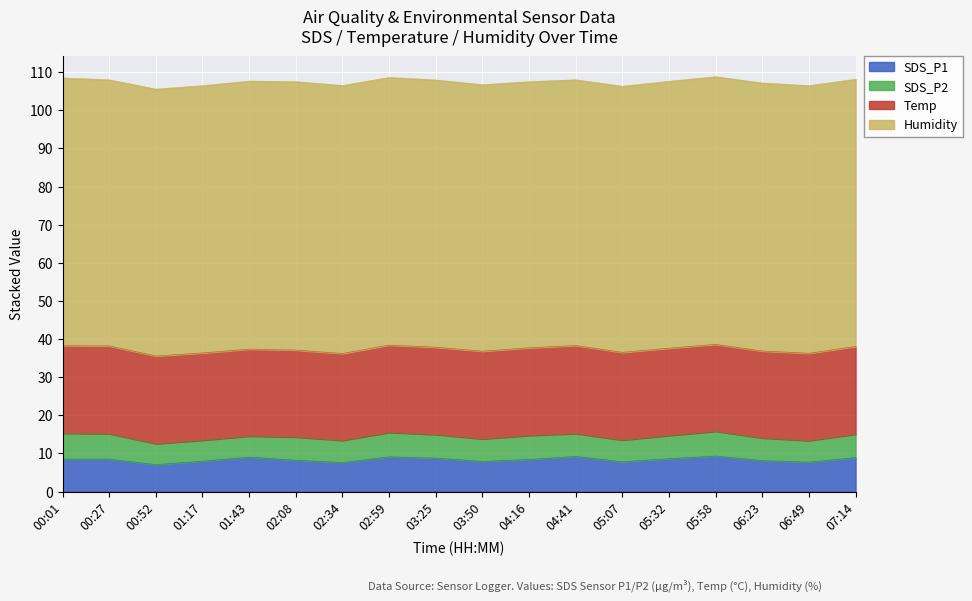

What is the sum of all SDS_P2 values?

108.8